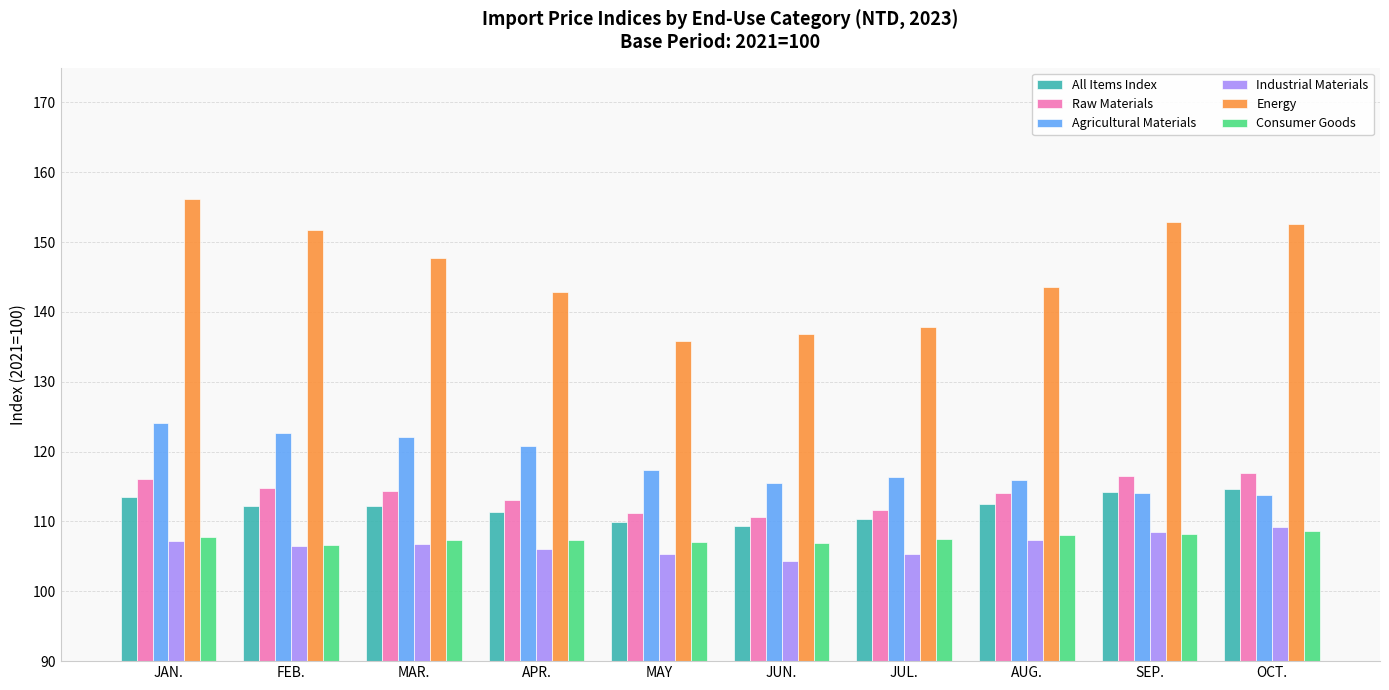

Which series has the largest range (max minus min)?

Energy